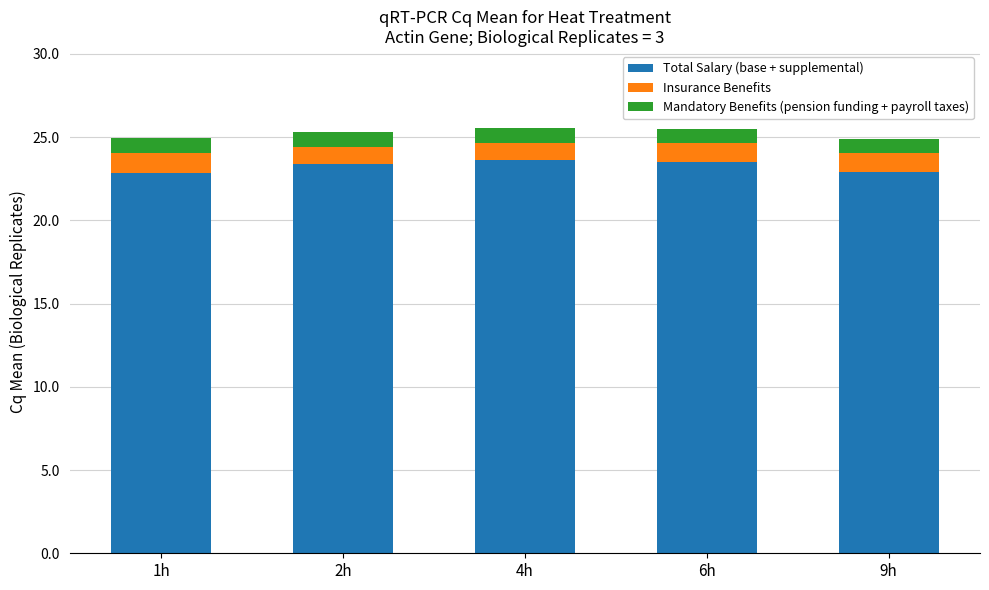

True or false: Total Salary (base + supplemental) has a value of 23.5 at 6h.

True